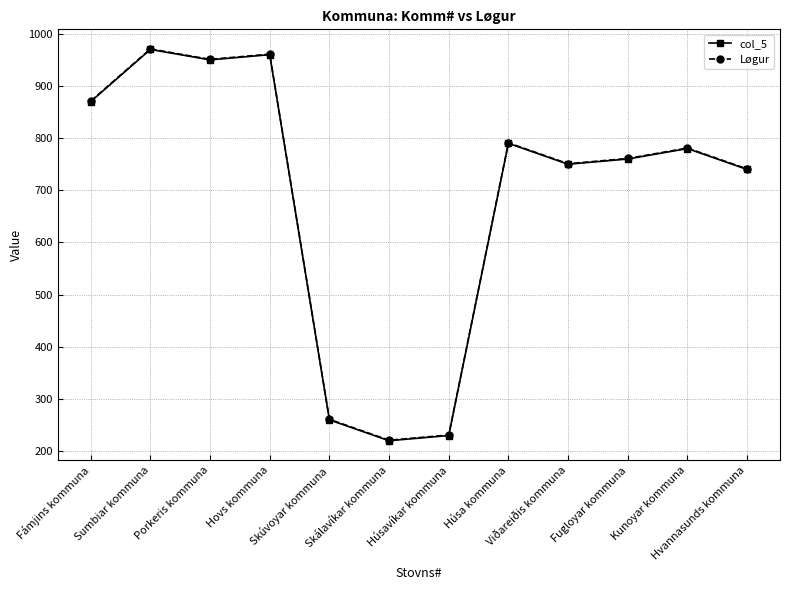

What is the approximate value of Løgur at Húsavíkar kommuna?

231